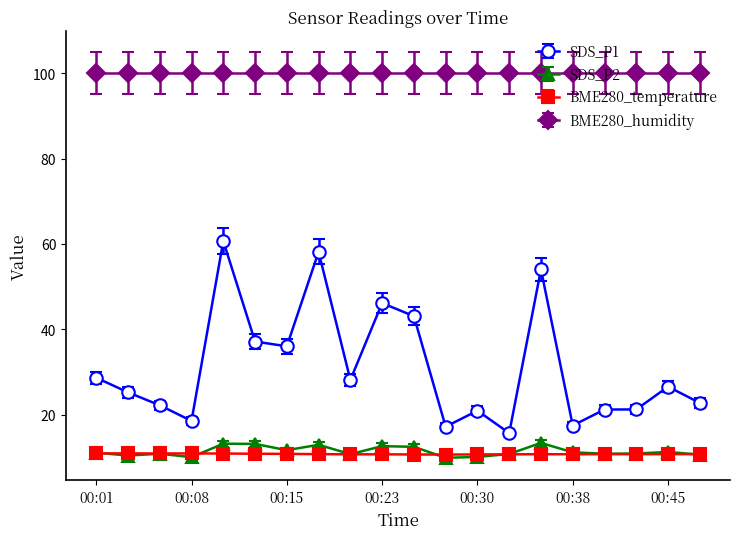

What is the greatest value displayed?

100.0